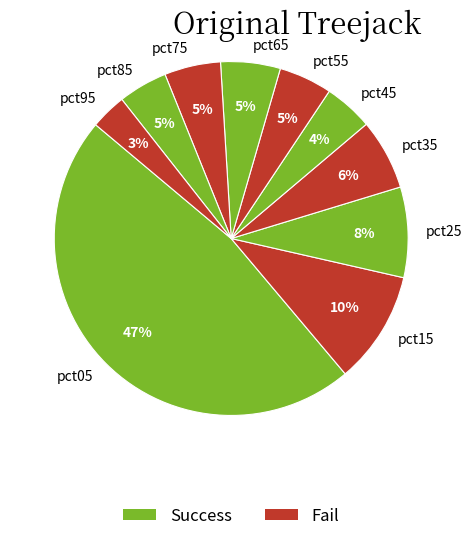

Which slice is the largest?

pct05